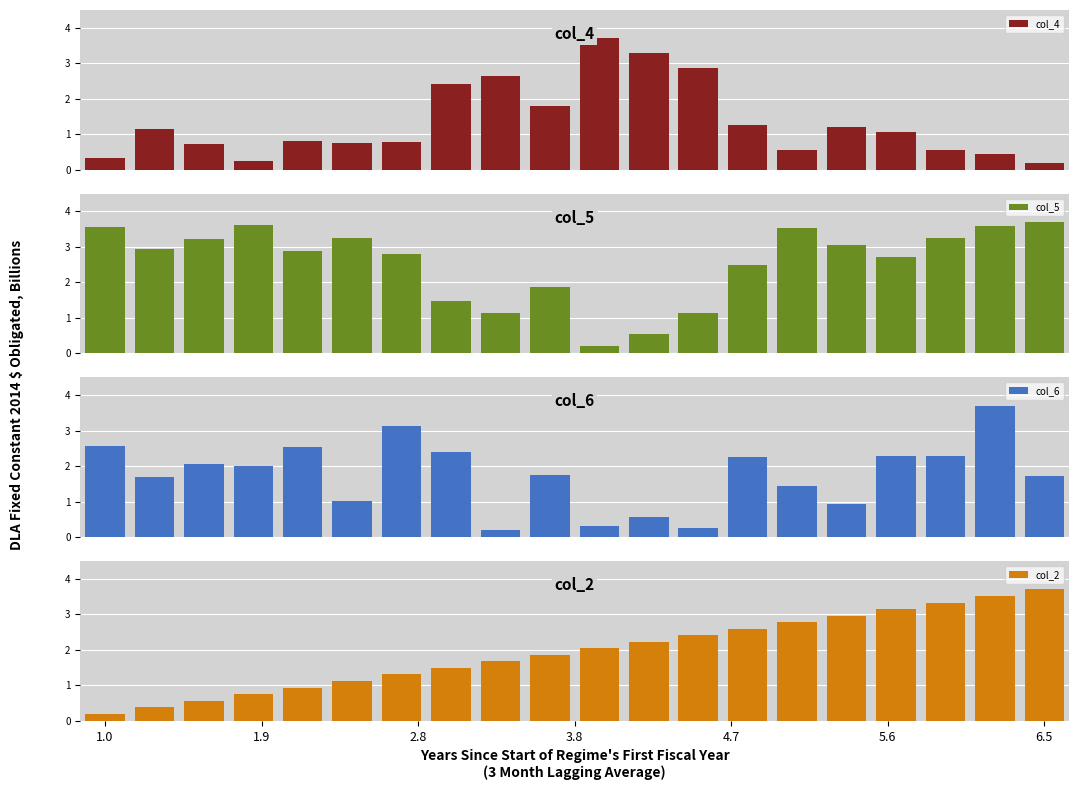

What is the highest value of the col_4 series?

3.7